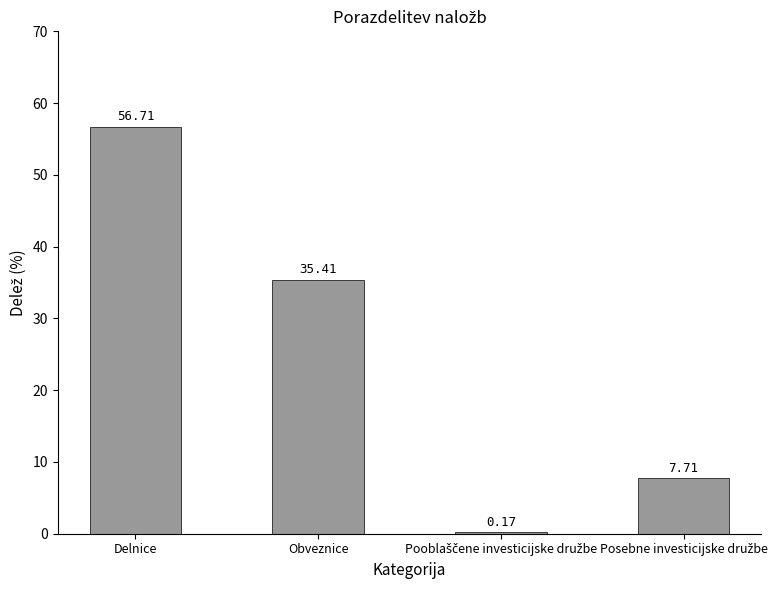

Where is the data nearest to the value 28?

Obveznice